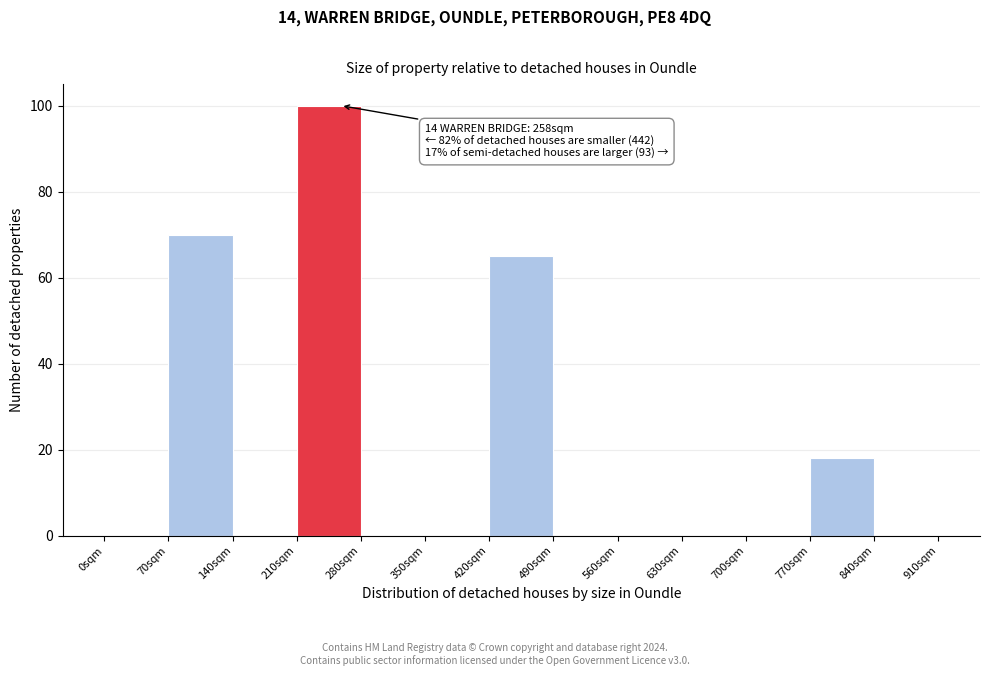

Over which range of the x-axis is the bar tallest?

210 to 280